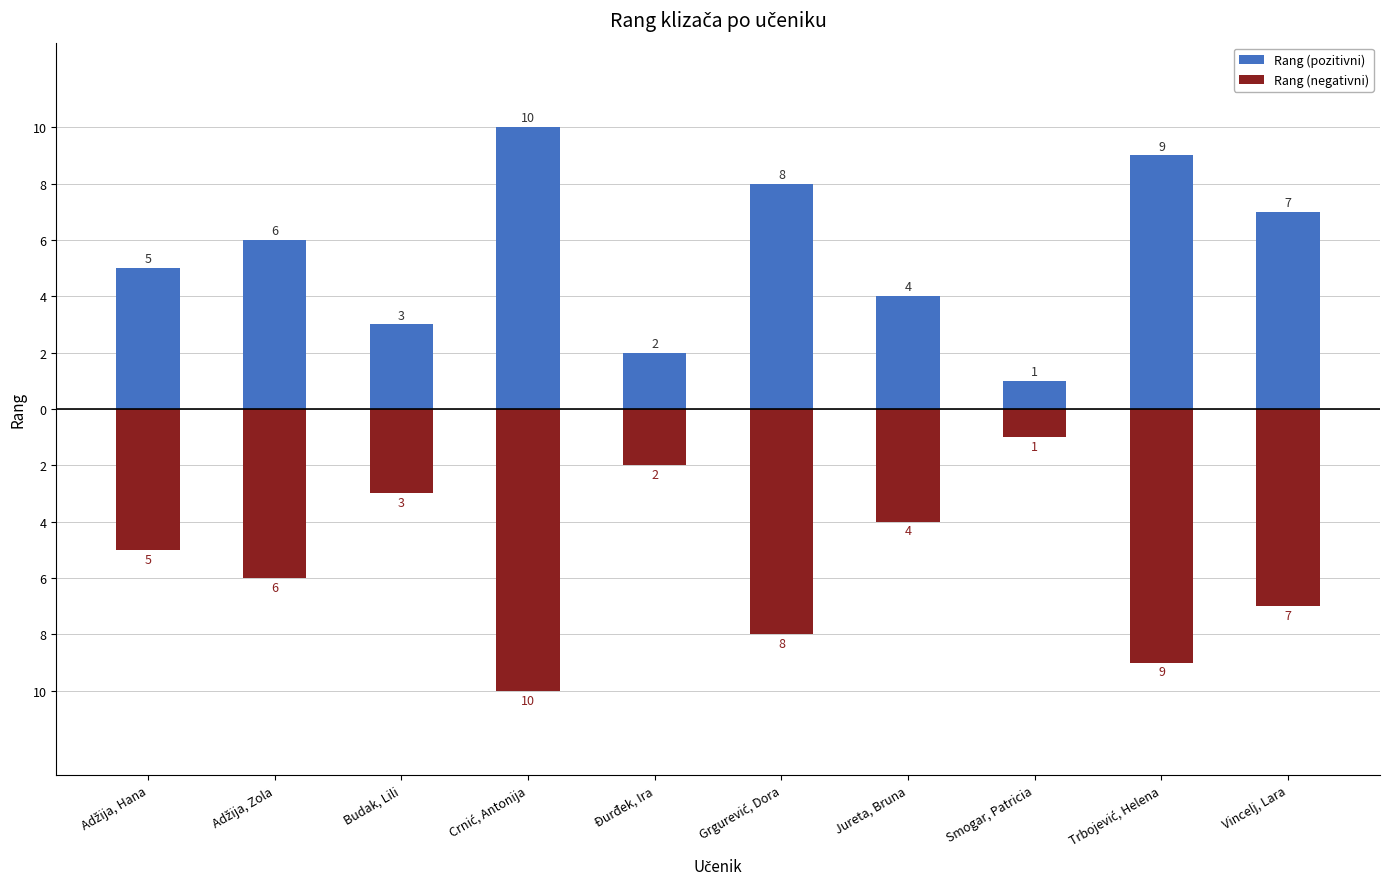

What value does the Rang (negativni) series have at Budak, Lili?

-3